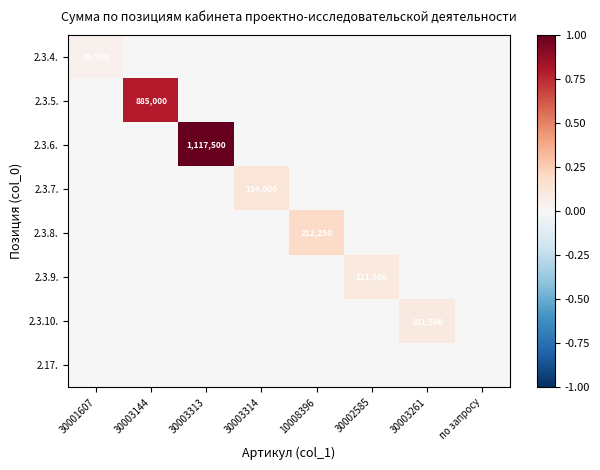

The value of 2.3.8. at 10008396 is 212250. True or false?

True